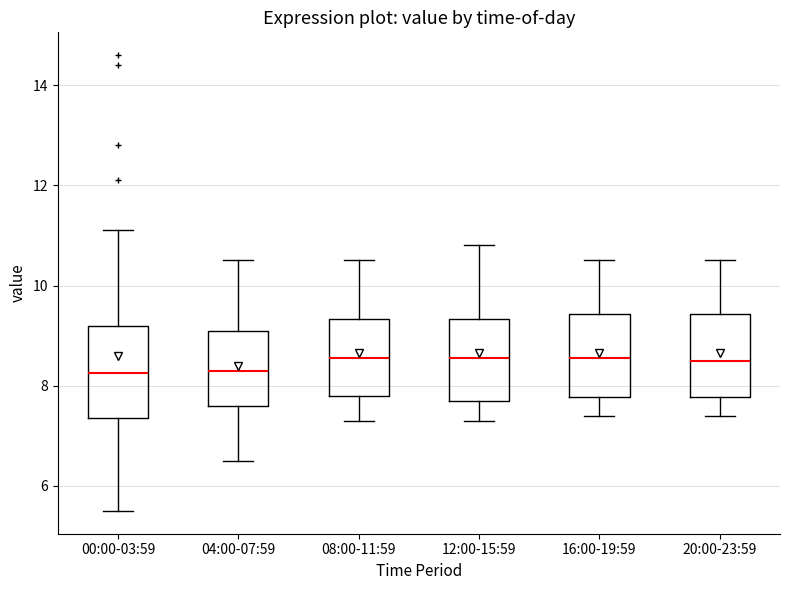

Reading left to right, transcribe this box plot: for each box, give where its median line is, the range the box spans, and where its two whiskers end, as read against the y-axis. The values are not printed on the chart, so give them approximately, as read against the axis.

00:00-03:59: median 8.2, box 7.4 to 9.2, whiskers 5.6 to 11.2
04:00-07:59: median 8.4, box 7.6 to 9.2, whiskers 6.6 to 10.6
08:00-11:59: median 8.6, box 7.8 to 9.4, whiskers 7.4 to 10.6
12:00-15:59: median 8.6, box 7.8 to 9.4, whiskers 7.4 to 10.8
16:00-19:59: median 8.6, box 7.8 to 9.4, whiskers 7.4 to 10.6
20:00-23:59: median 8.6, box 7.8 to 9.4, whiskers 7.4 to 10.6